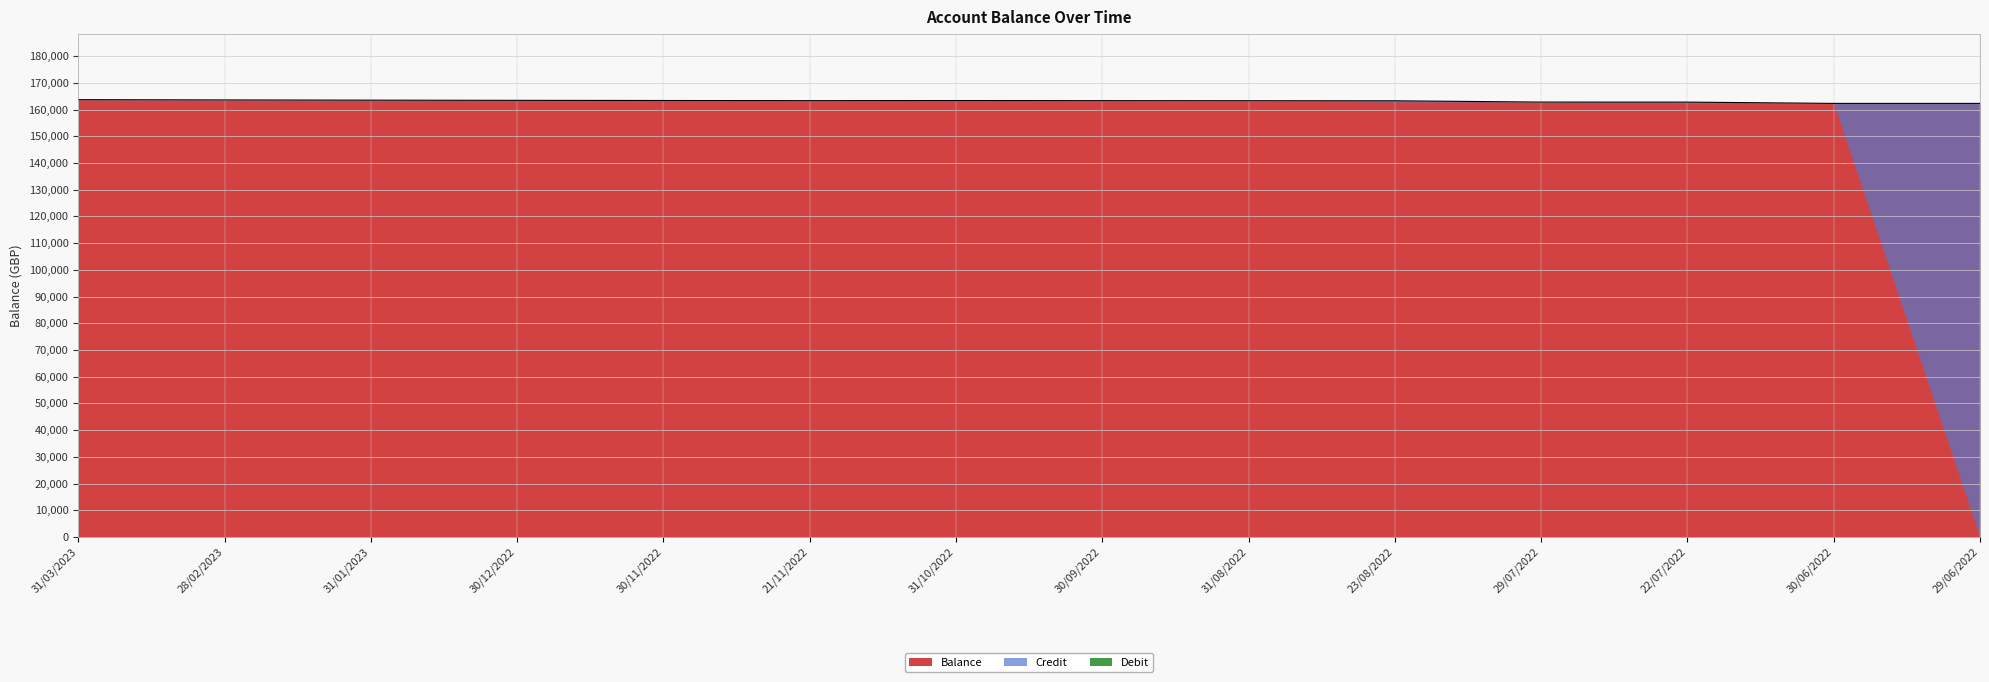

Does the chart display data point markers on the line(s)?

No